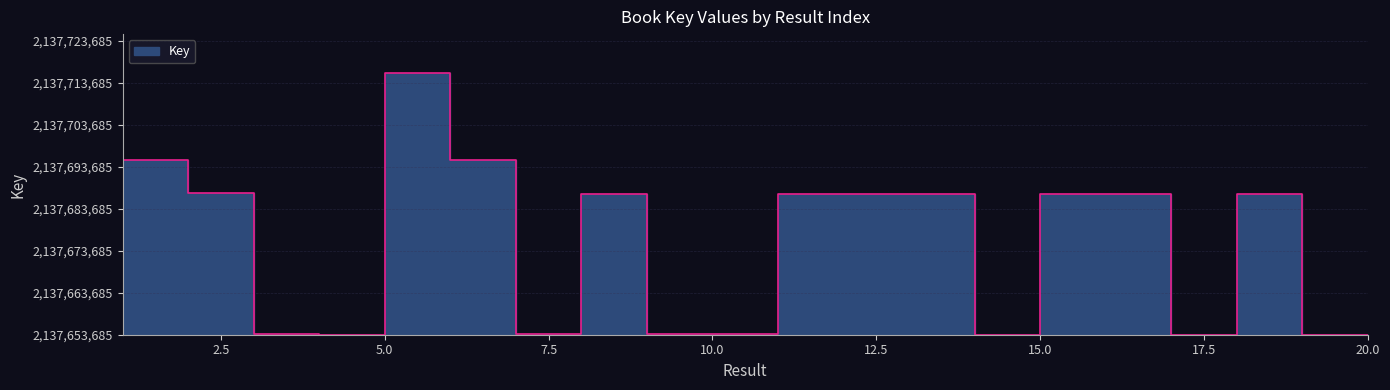

Read the value at 18.

33517